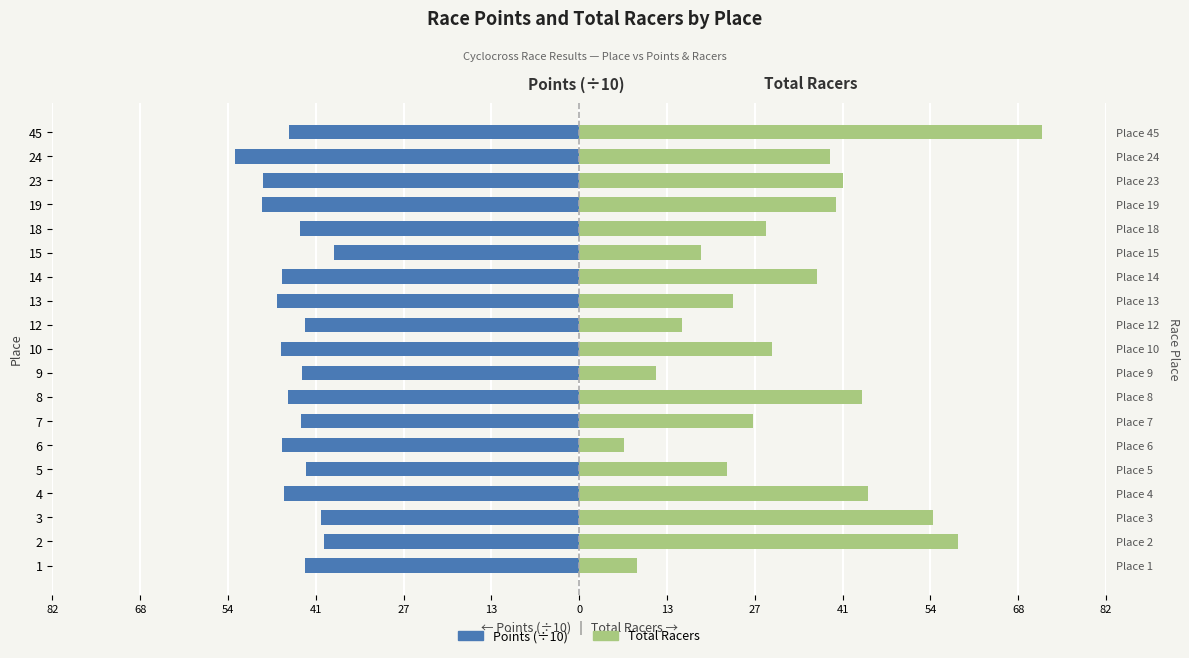

Which series has the largest range (max minus min)?

Total Racers